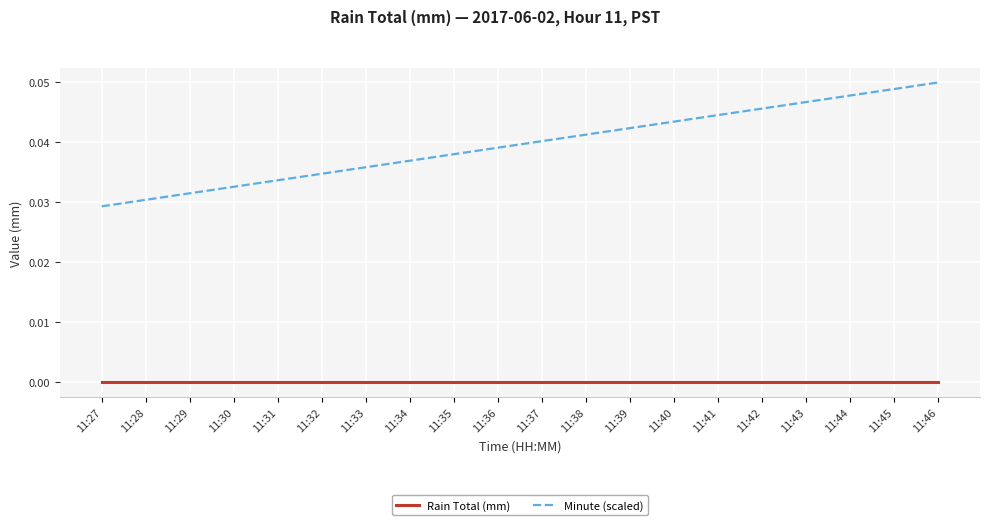

List the series in order of their peak value, highest first.

Minute (scaled), Rain Total (mm)